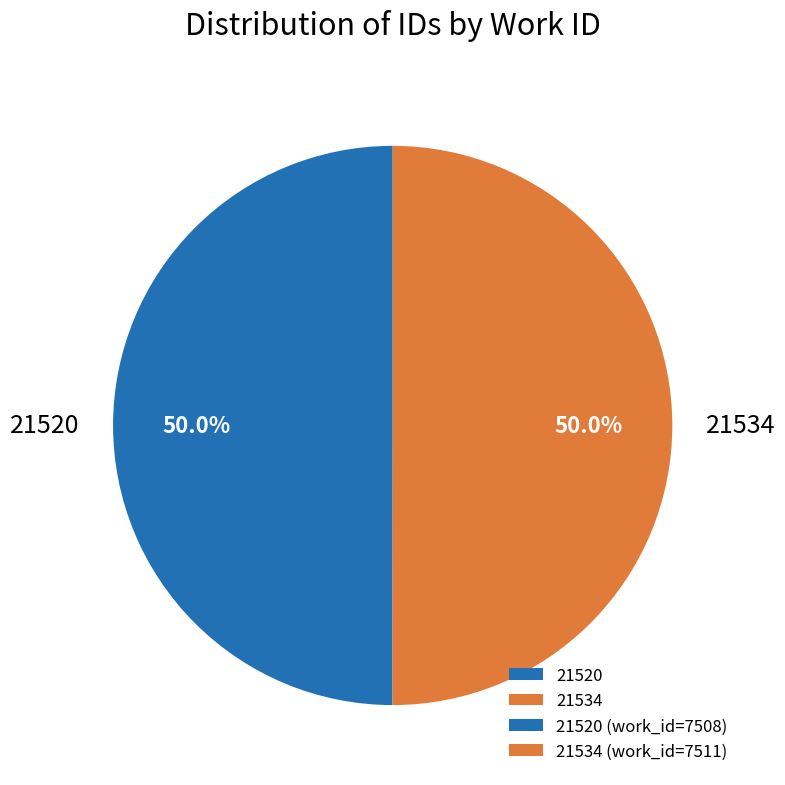

Count the number of slices in the pie.

2